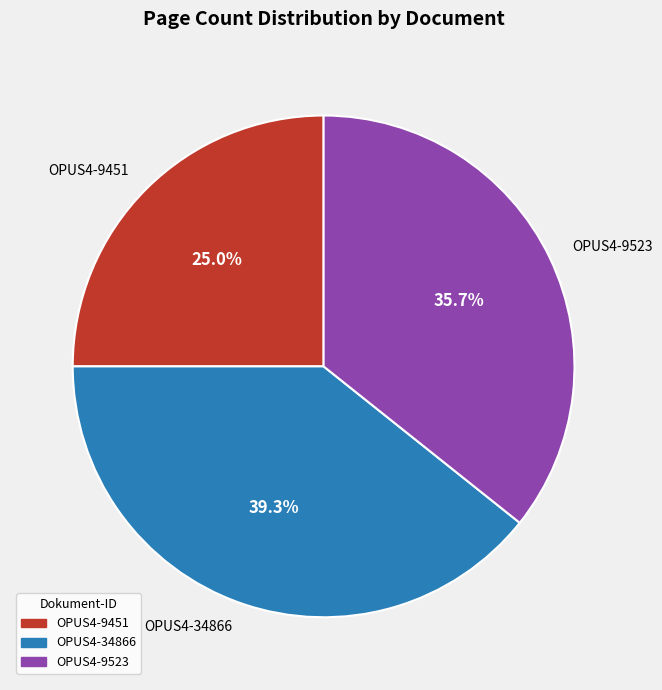

How much of the chart is everything except OPUS4-9451?

75.0%